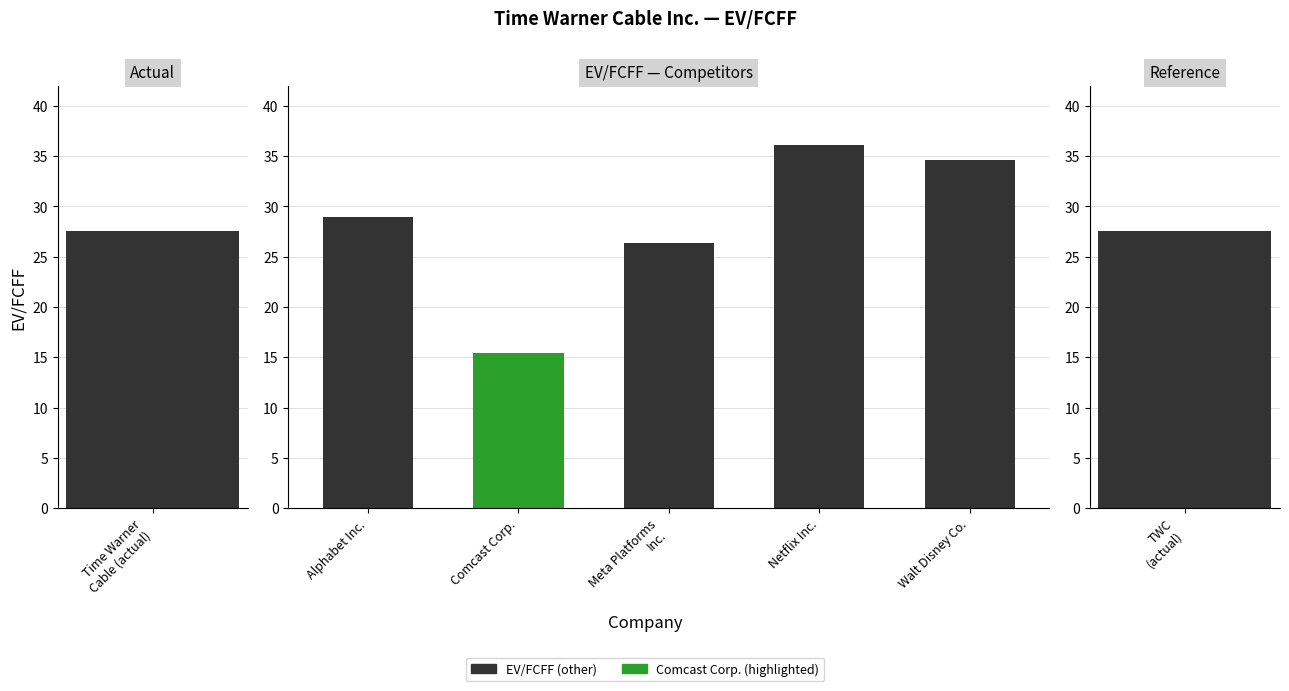

How many data points are above 28?

3